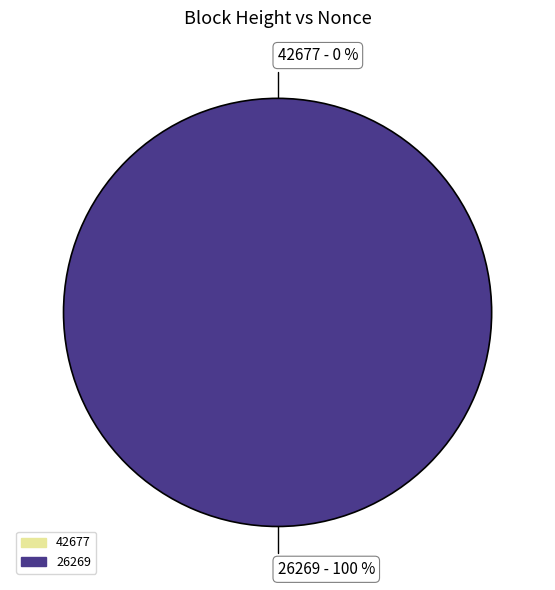

Combined, what portion of the pie is 26269 and 42677?

100.0%